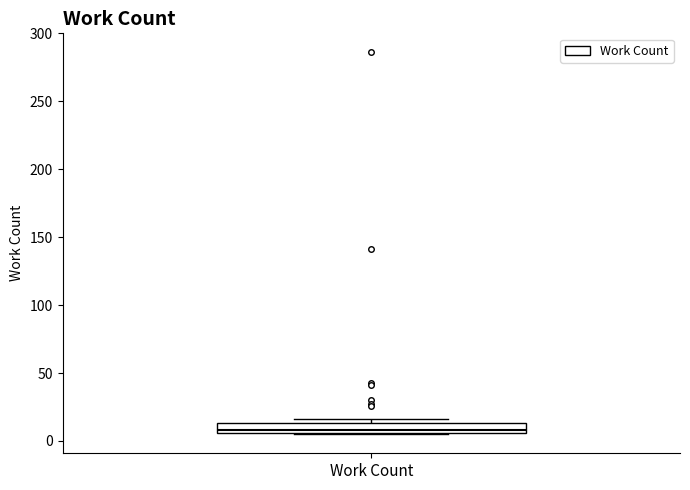

Where does the median line of the box for Work Count sit on the y-axis? The values are not printed on the chart, so give them approximately, as read against the axis.

10